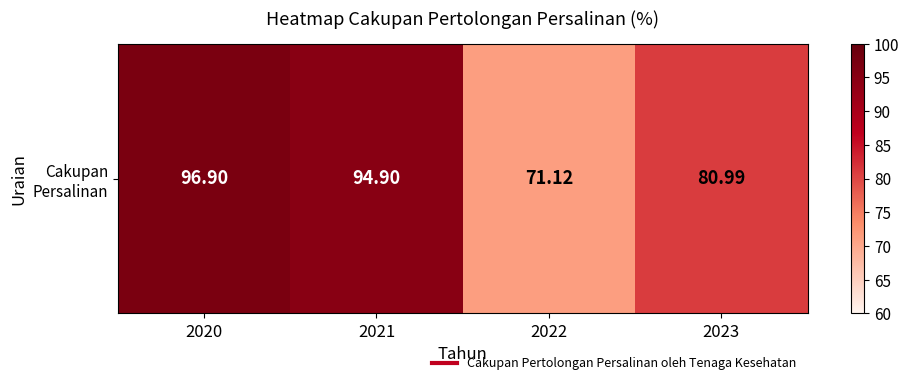

What is the smallest value displayed?

71.1